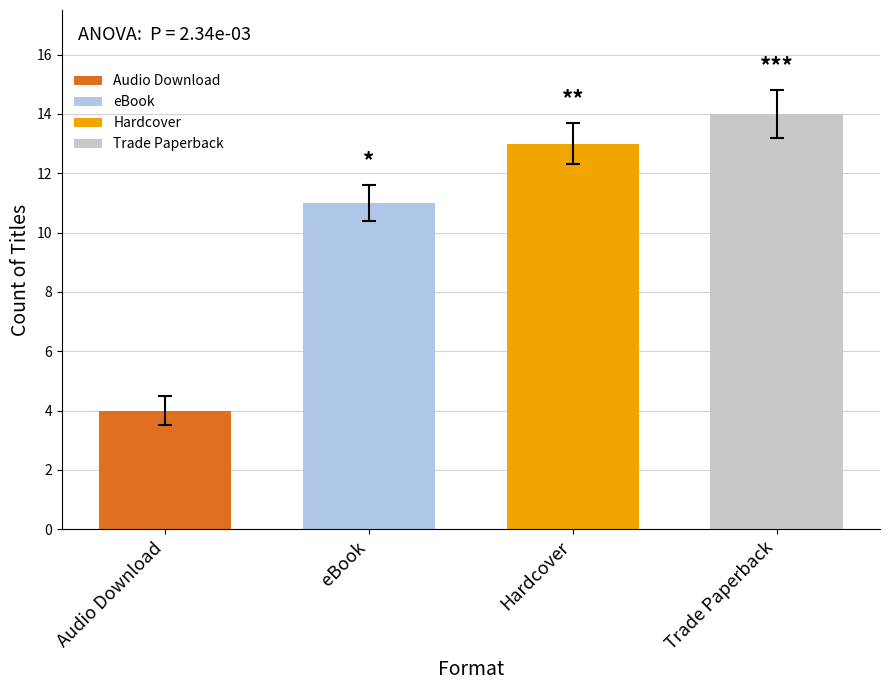

Which has a higher value, Hardcover or Audio Download?

Hardcover